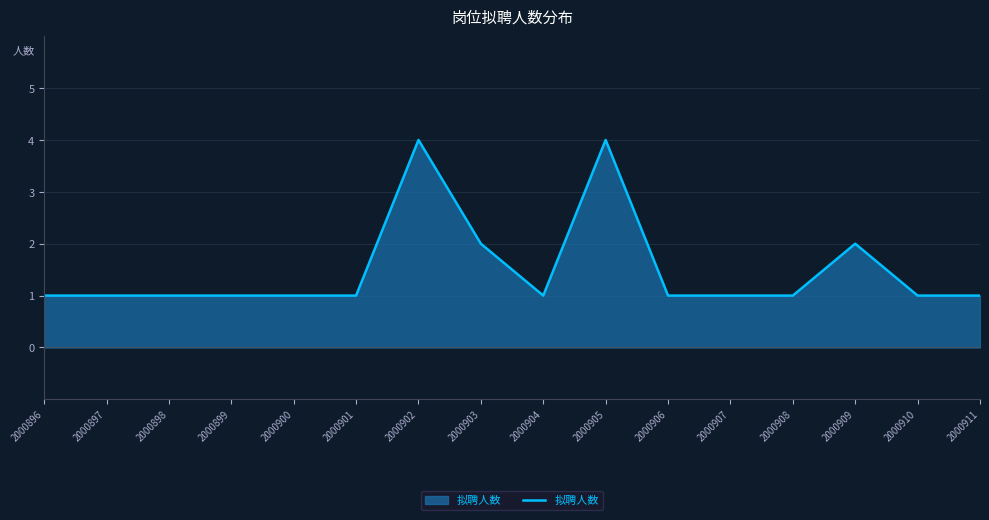

Is it true that the value at 2000898 is 1?

True